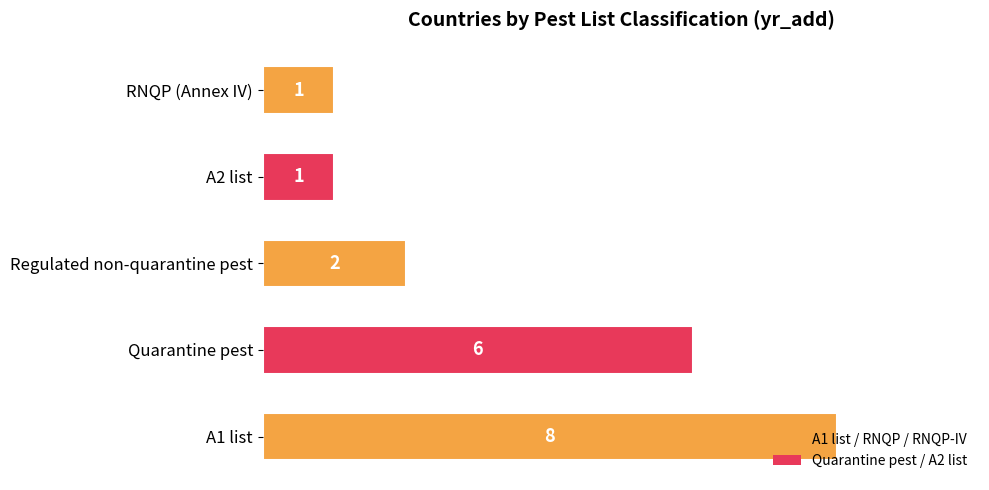

At which category does the chart reach its peak across all series?

A1 list